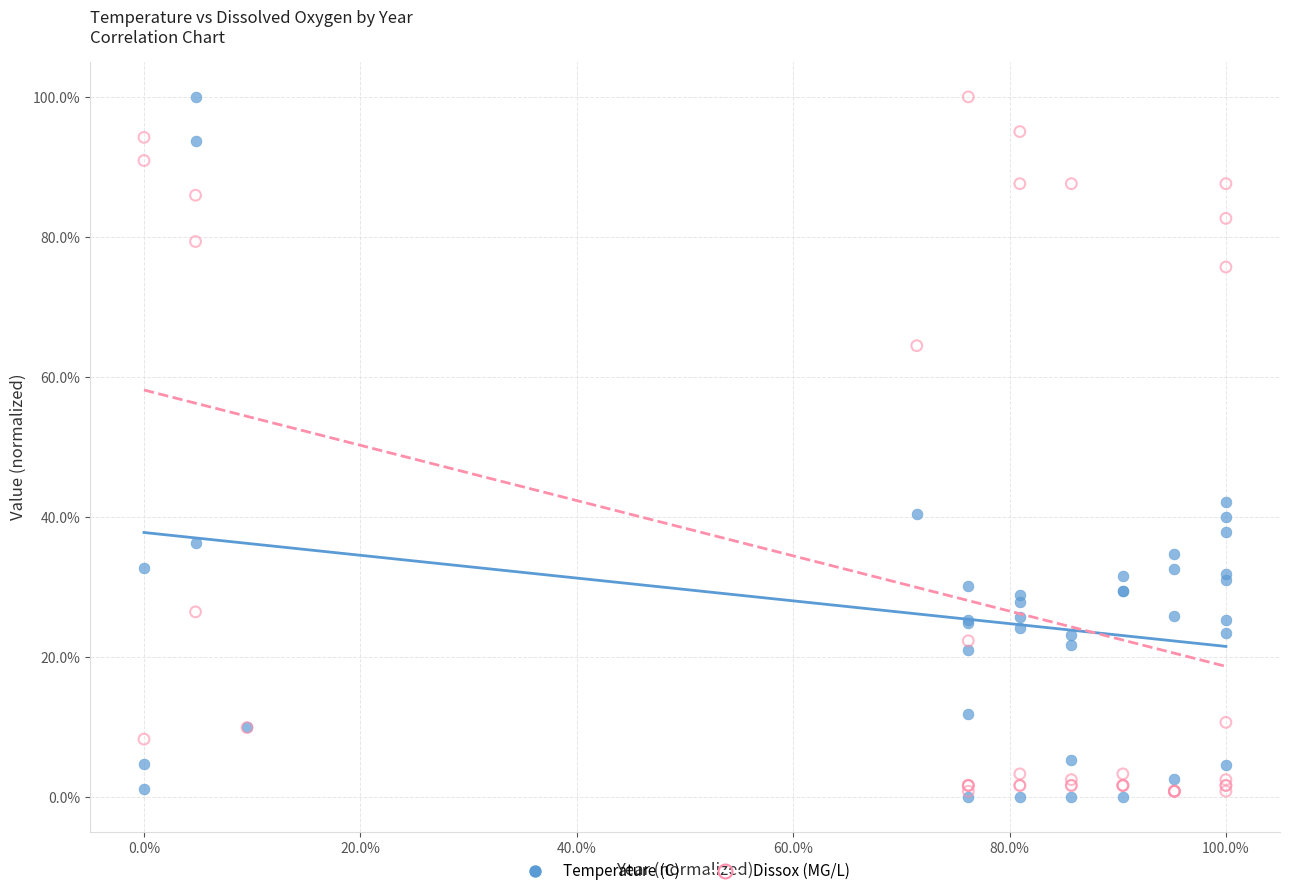

What are all the series names shown in the legend?

Temperature (C), Dissox (MG/L)